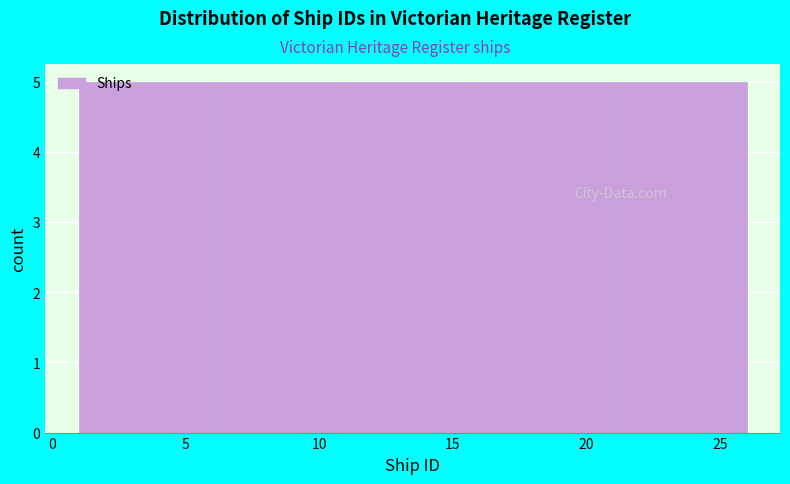

How tall is the bar that spans 16 to 21 on the x-axis? The values are not printed on the chart, so give them approximately, as read against the axis.

5